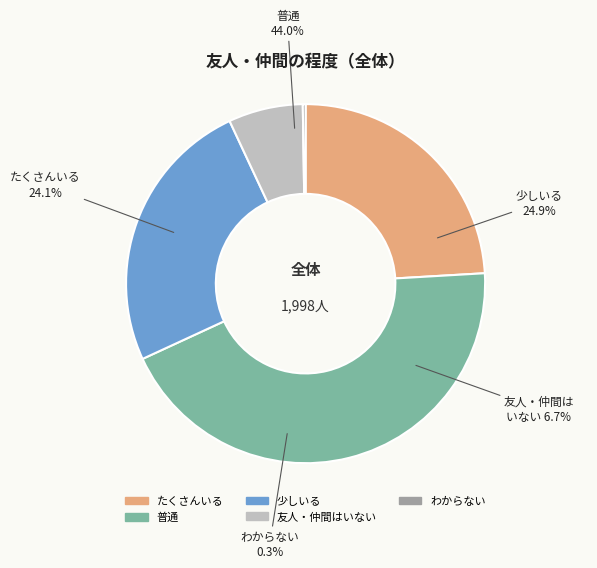

Rank the categories by value from lowest to highest.

わからない, 友人・仲間はいない, たくさんいる, 少しいる, 普通